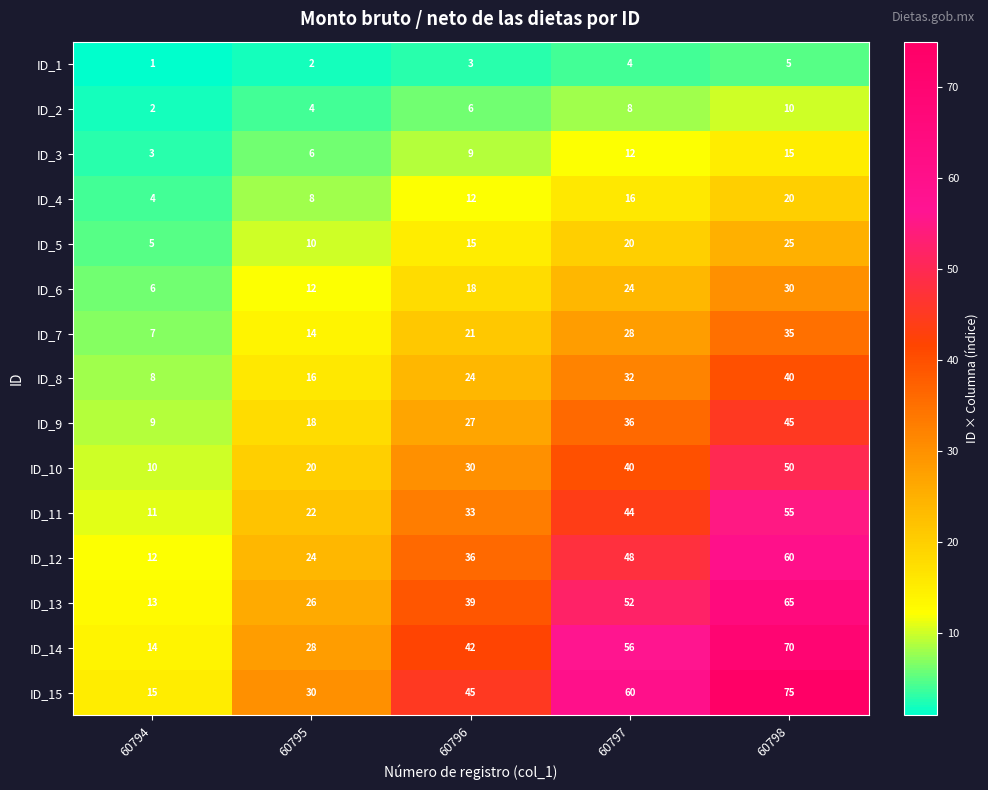

The ID_13 series shows 8 at 60795. True or false?

False